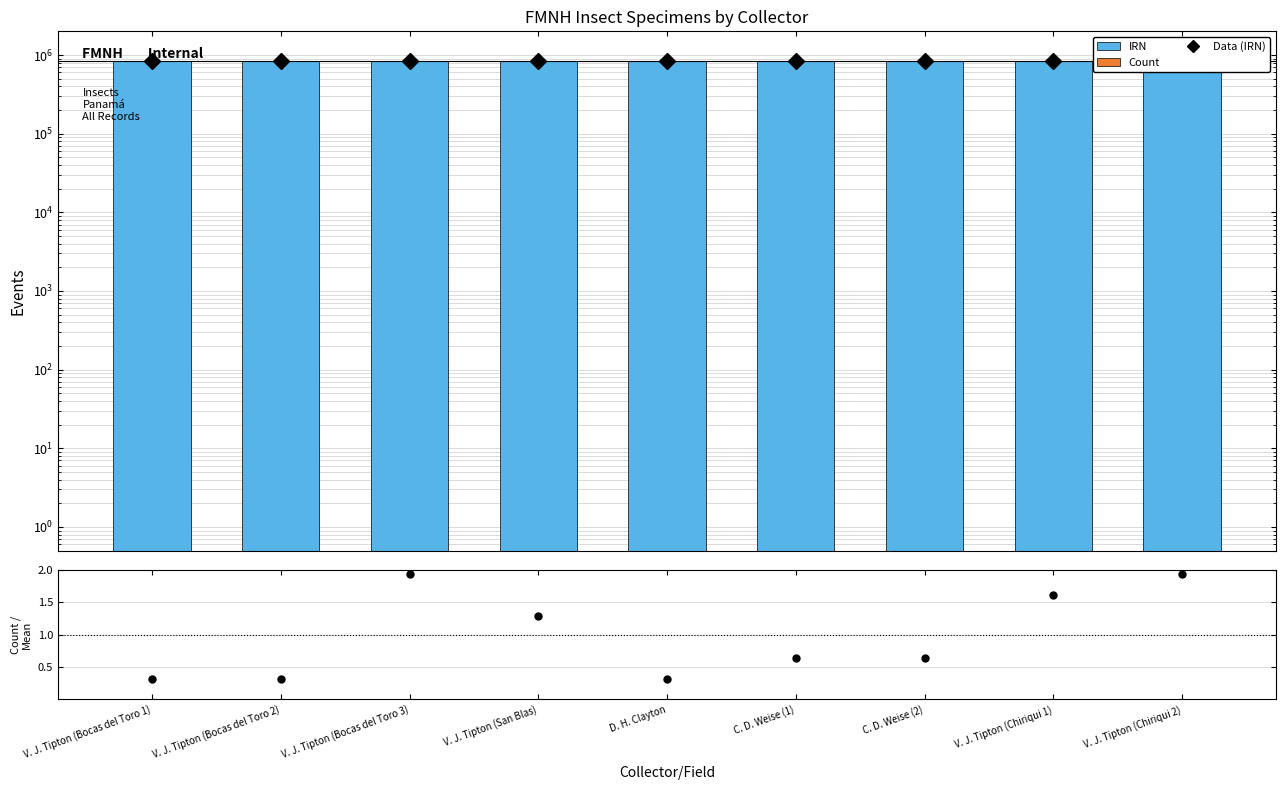

At how many categories does at least one series exceed 515243?

9